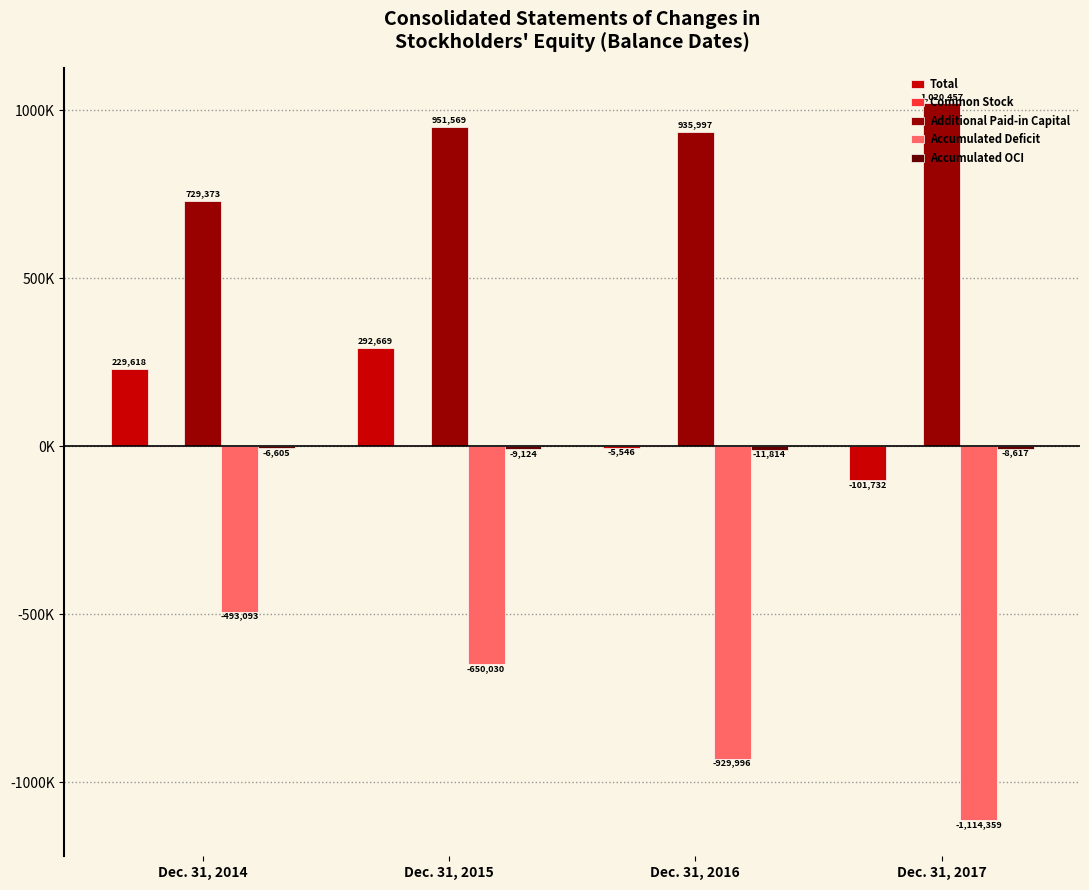

At which label does Accumulated Deficit reach its peak?

Dec. 31, 2014